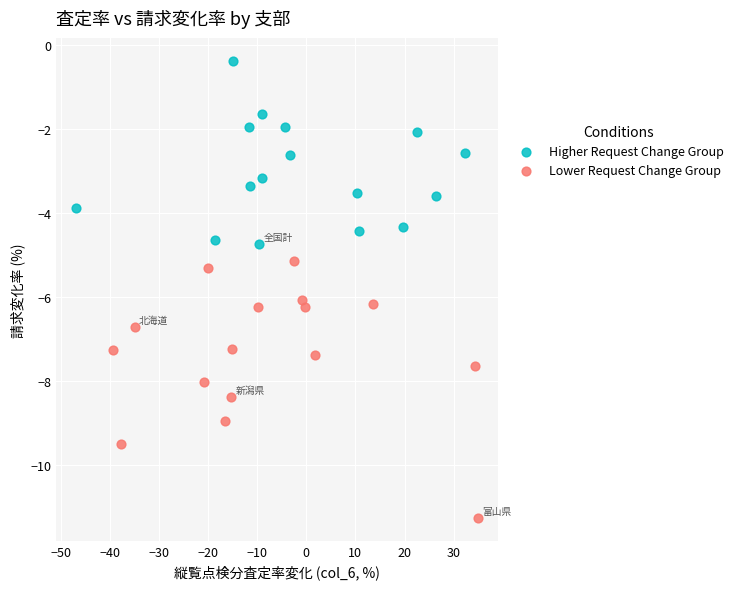

Which series reaches the maximum Y coordinate?

Higher Request Change Group